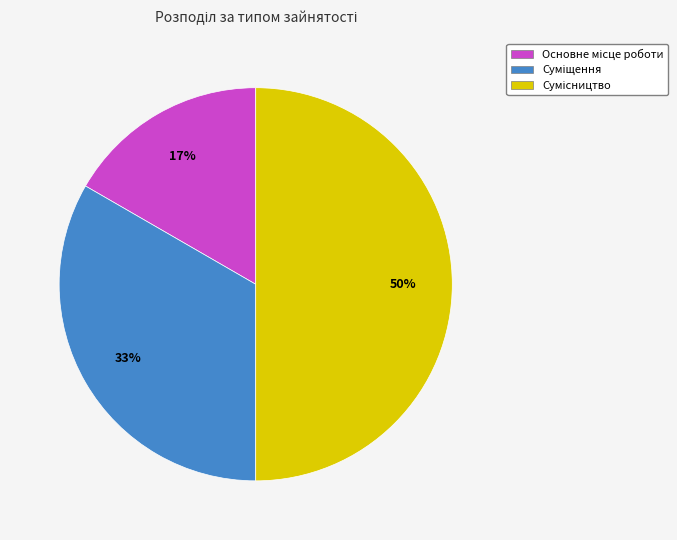

How many segments does this pie chart have?

3